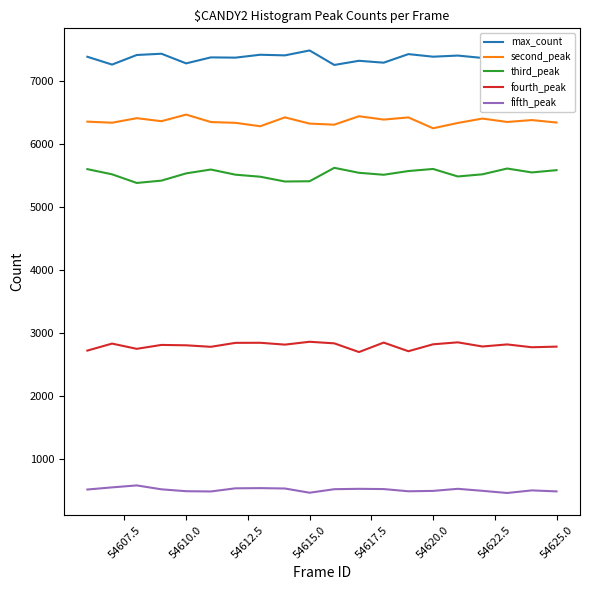

How many lines are shown in the chart?

5